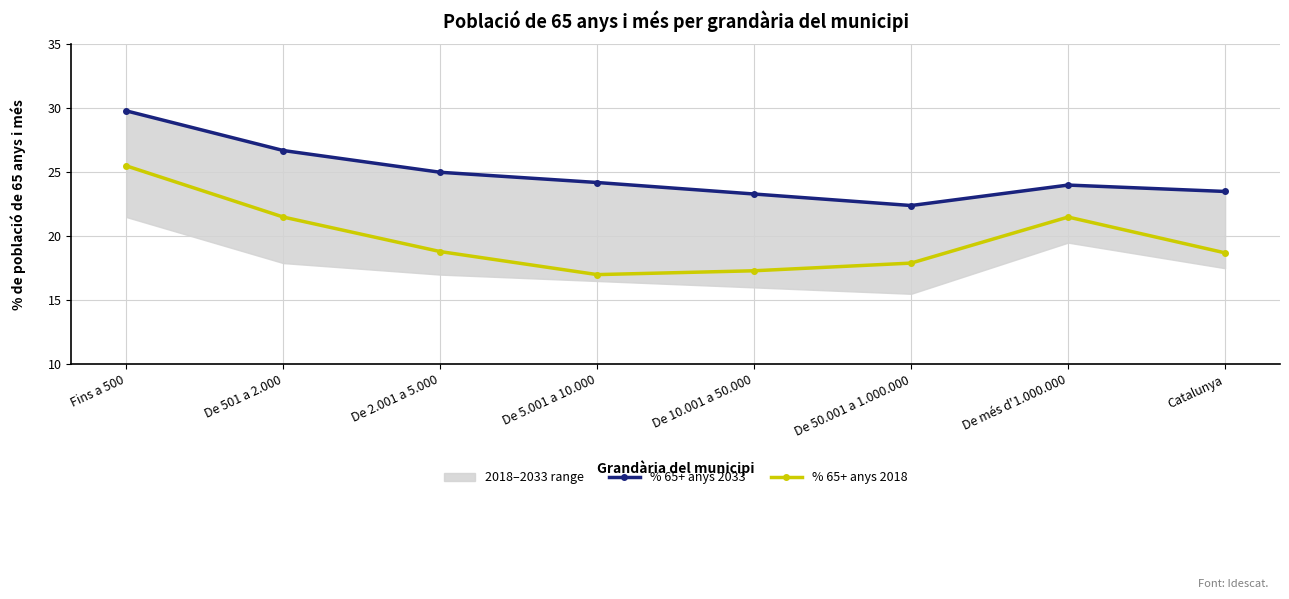

List the series in order of their overall mean, lowest first.

% 65+ anys 2018, % 65+ anys 2033